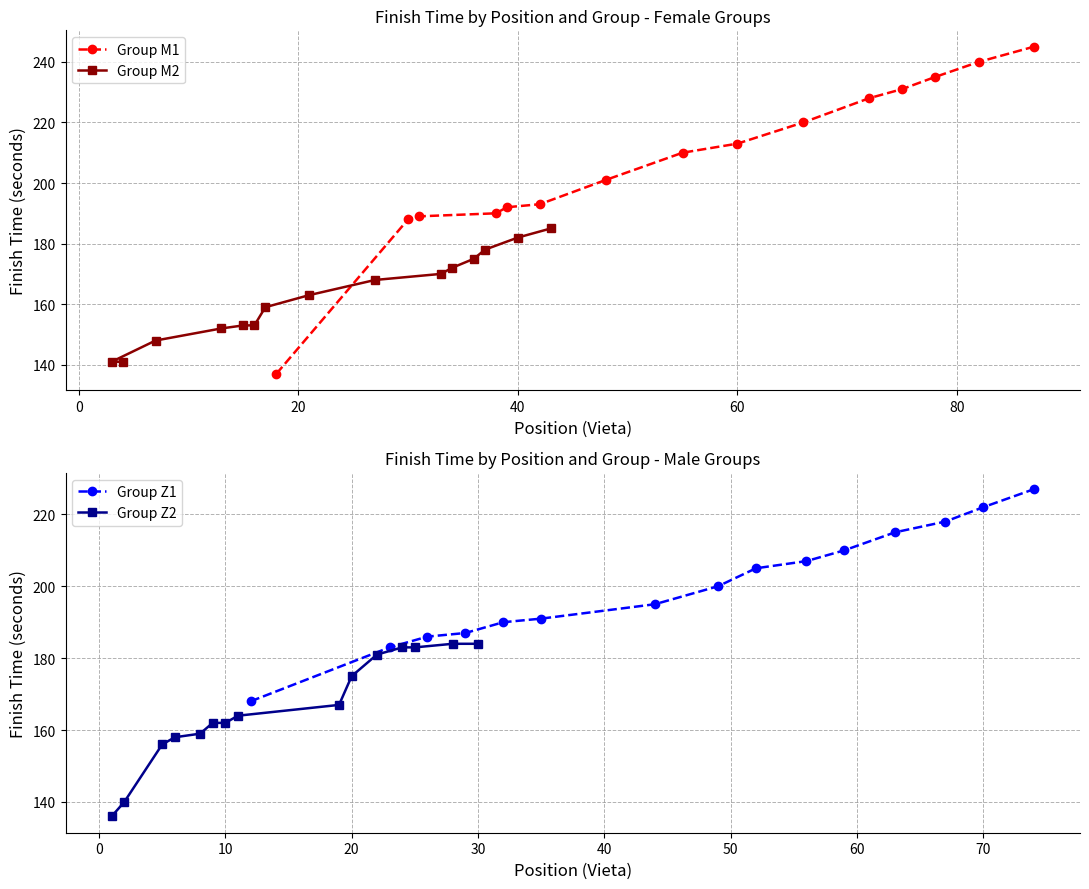

What is the average value of the Group Z1 series?

200